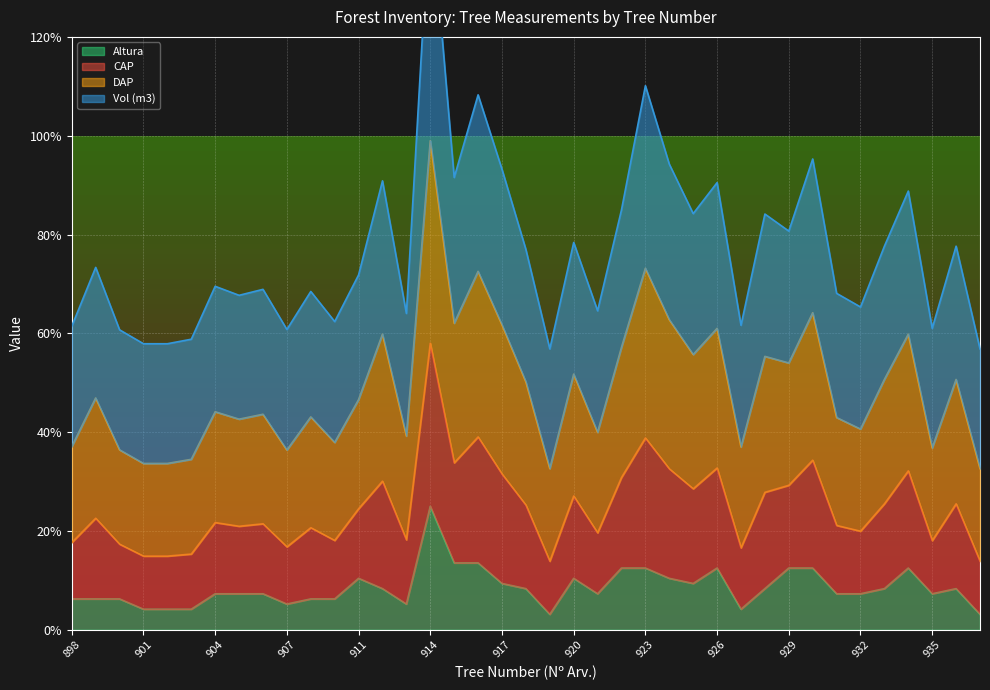

Is it true that Altura equals 12.5 at 926?

True